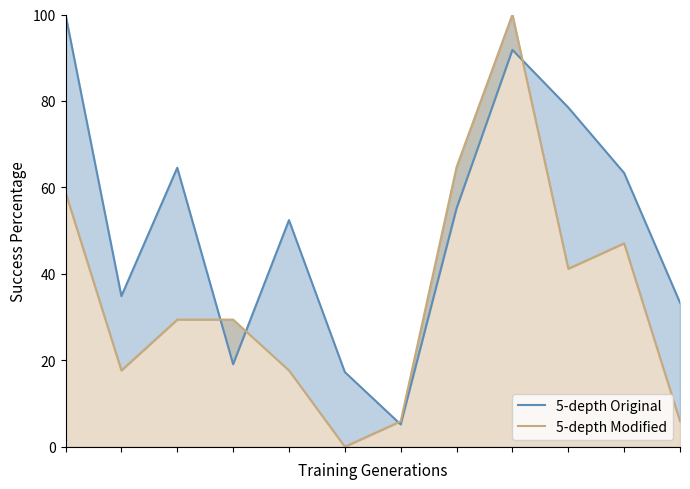

How many values in the 5-depth Modified series are below 29?

5